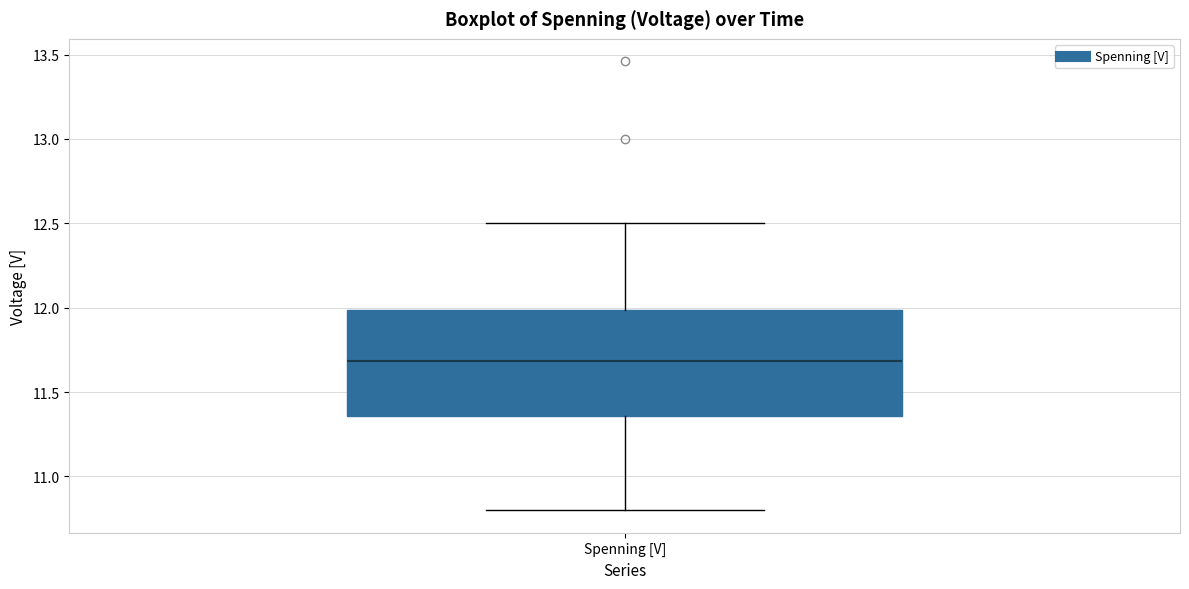

Where does the upper whisker of the box for Spenning [V] end on the y-axis? The values are not printed on the chart, so give them approximately, as read against the axis.

12.50